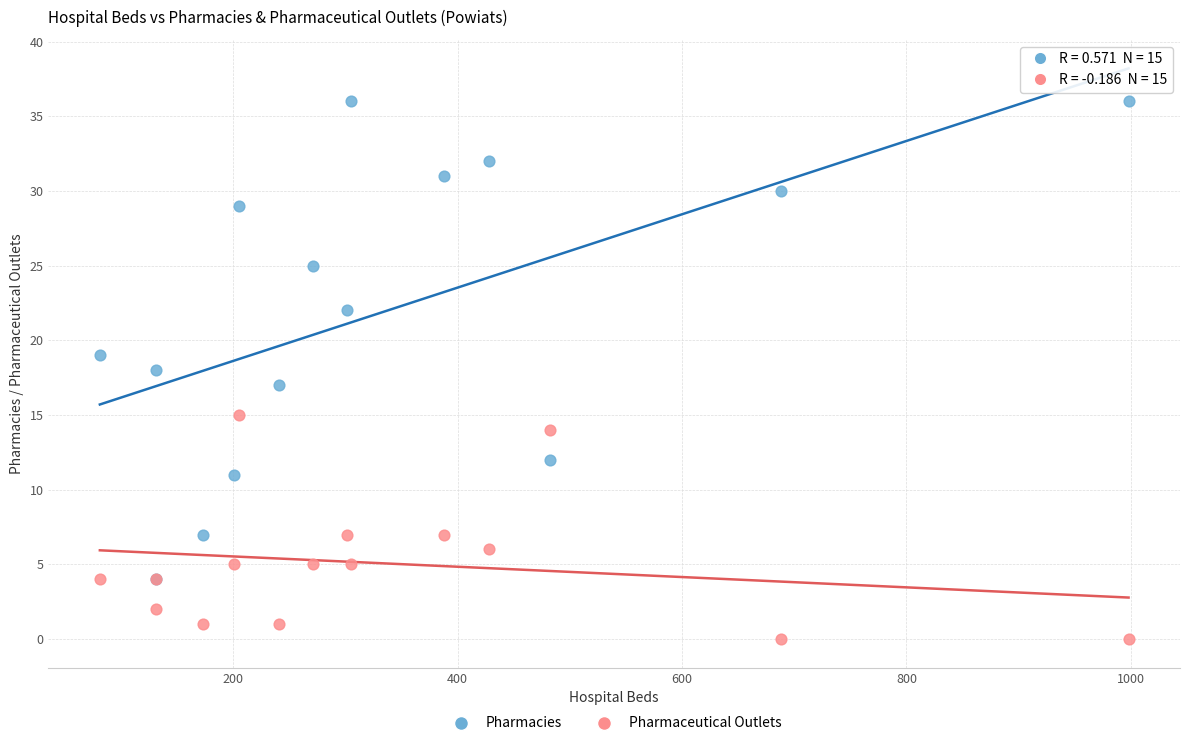

In the Pharmacies series, what Y value is closest to 20?

19